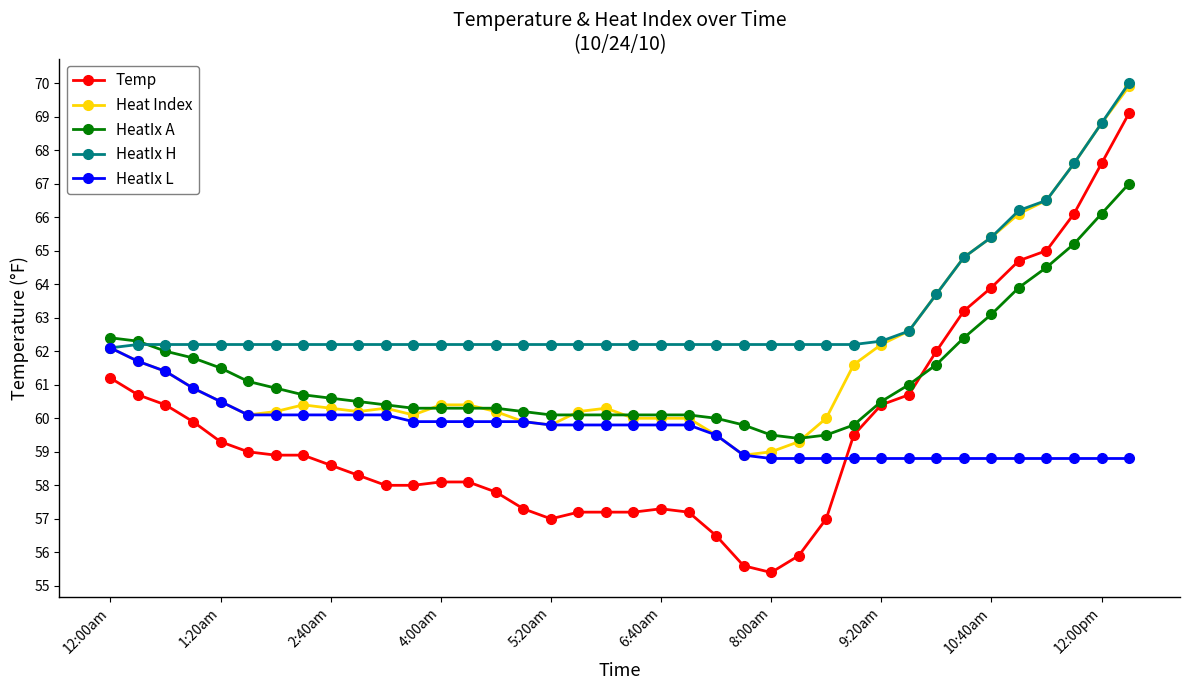

What is the smallest value displayed?

55.4